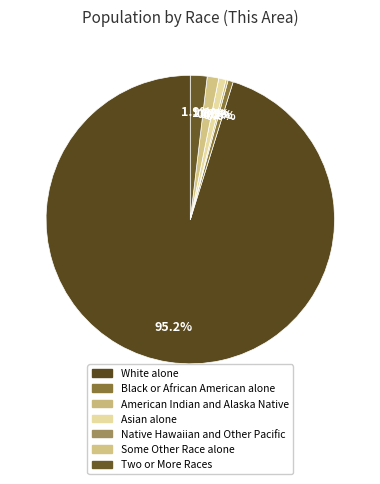

Count the number of slices in the pie.

7